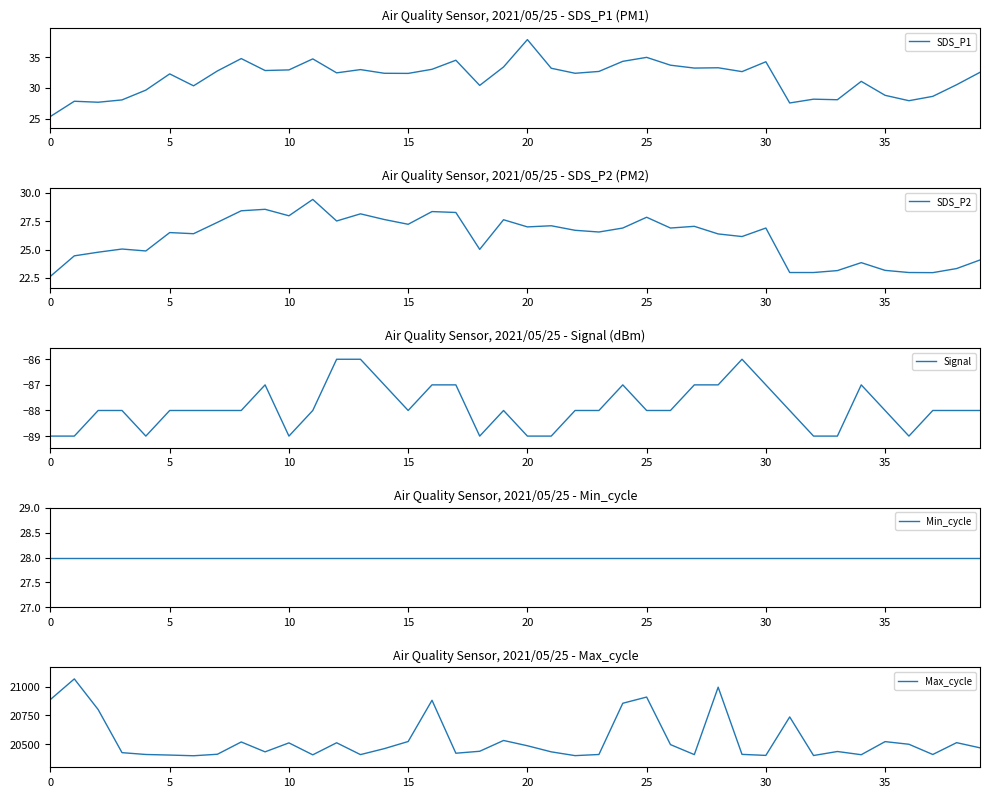

At which label does SDS_P1 first exceed 32?

5